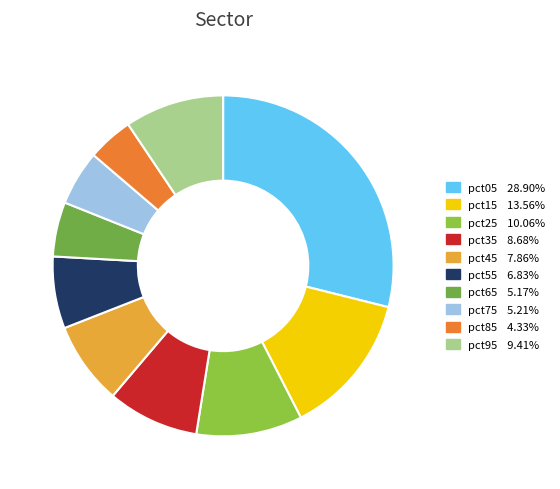

Combined, do pct75 and pct45 account for over 50%?

No